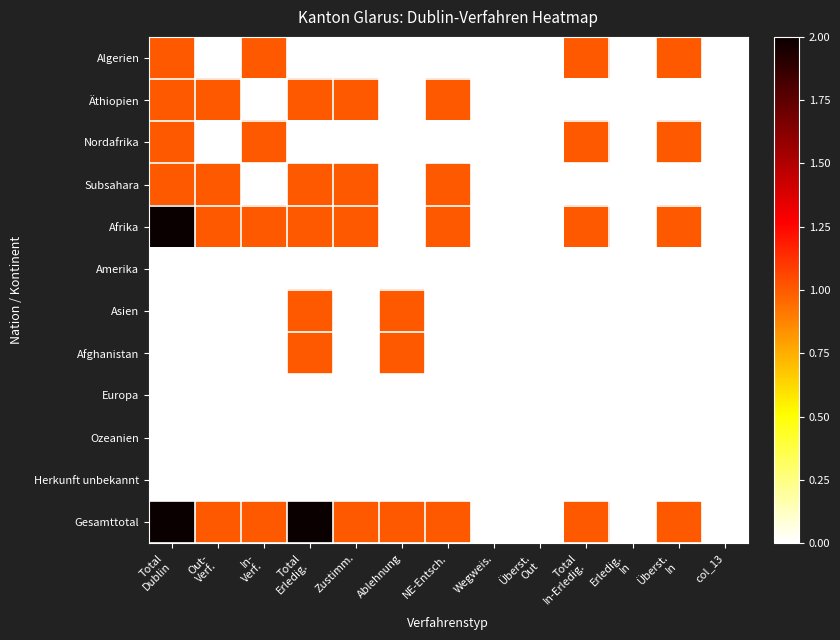

At which category does the chart reach its peak across all series?

Total
Dublin